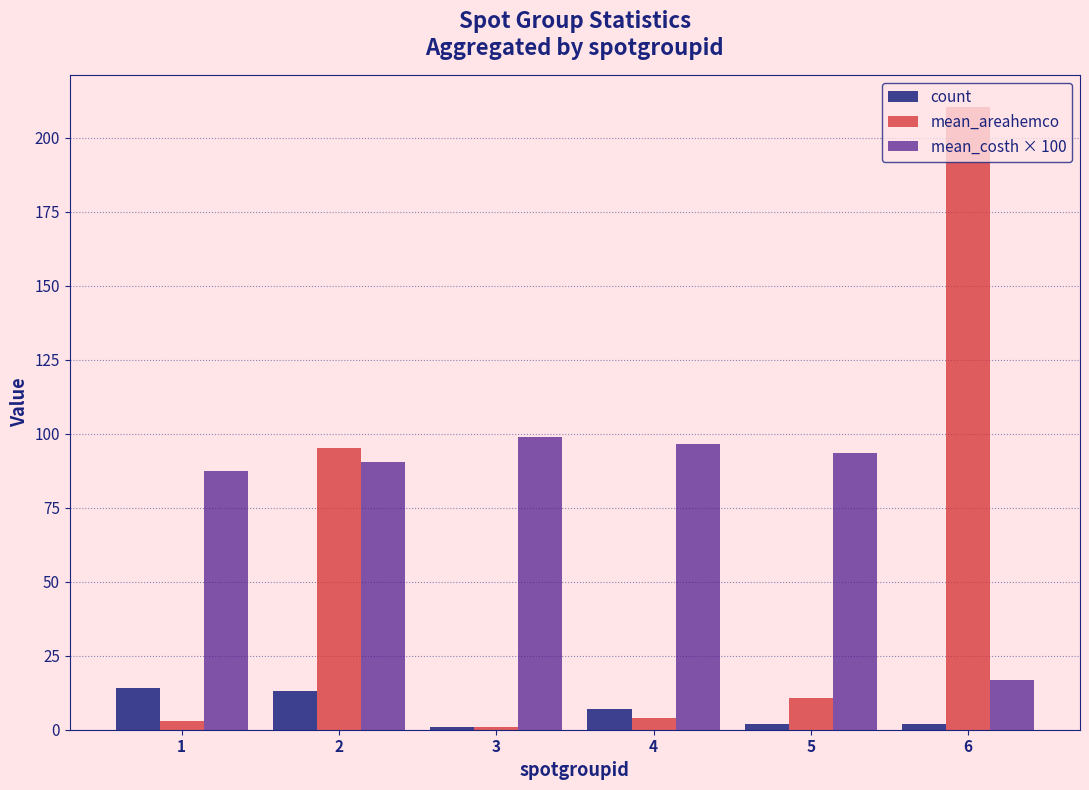

Which series has the largest total across all categories?

mean_costh × 100